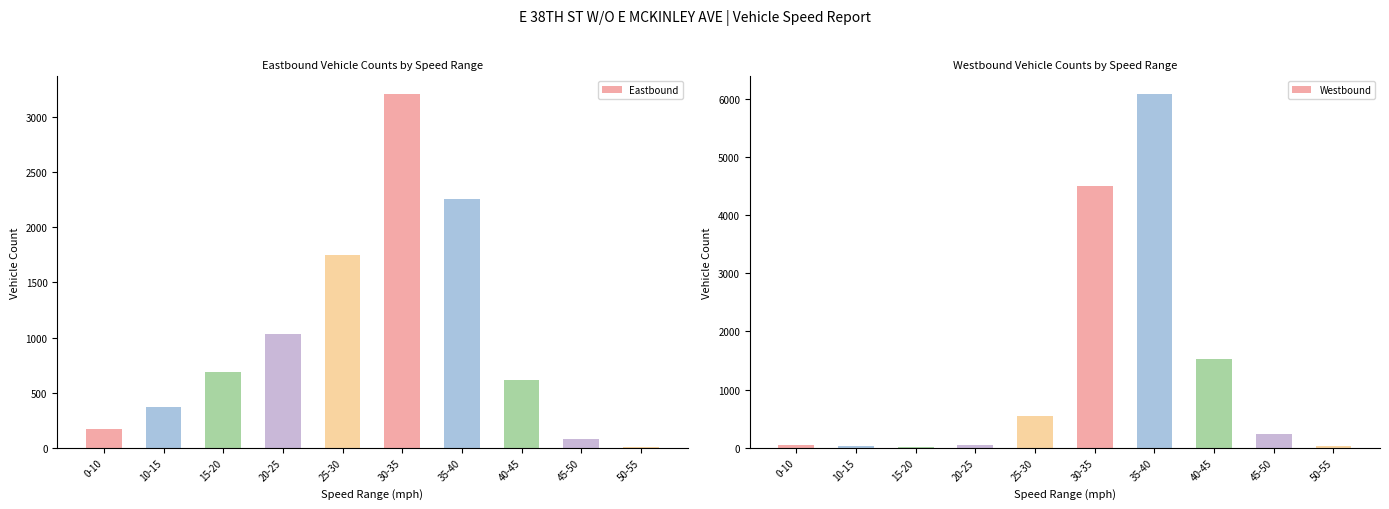

What is the maximum value for Eastbound?

3209